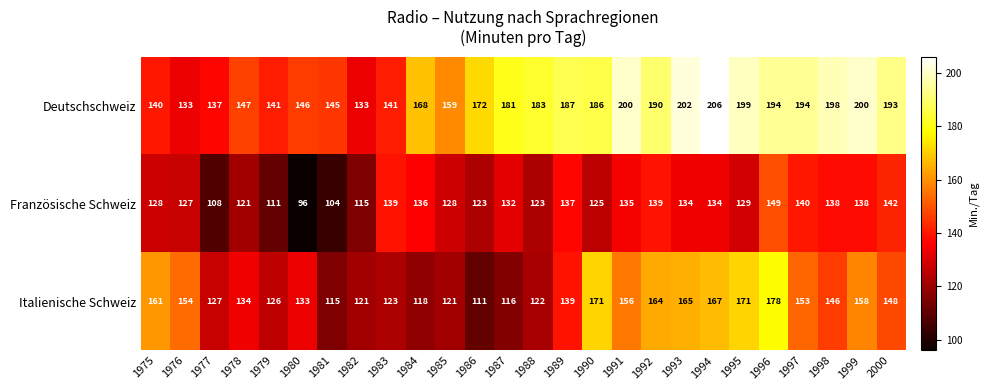

What is the total value across all series at 1986?

406